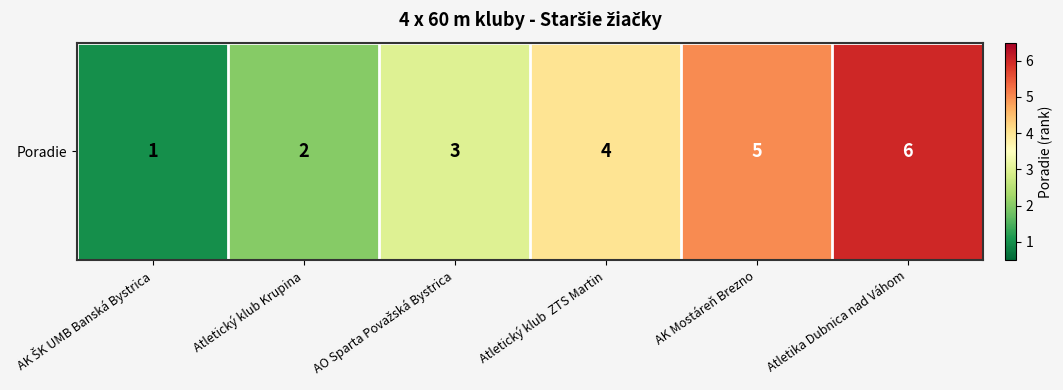

What is the difference between the values at AK ŠK UMB Banská Bystrica and Atletický klub Krupina?

1